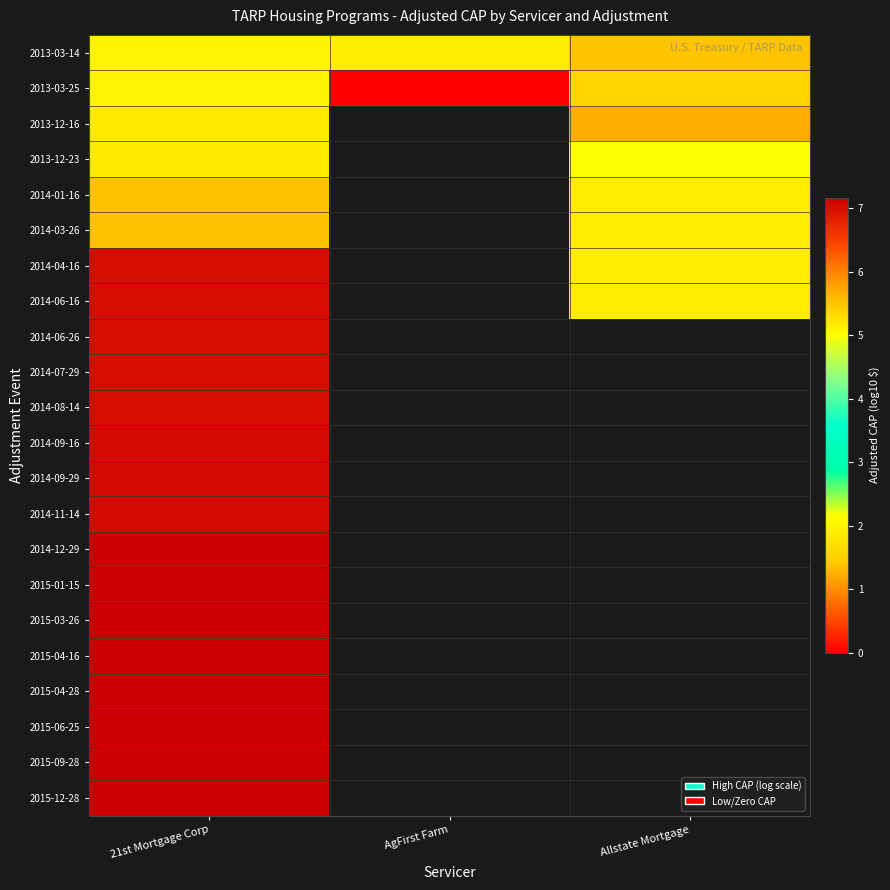

Rank the categories by 2014-01-16 value from lowest to highest.

21st Mortgage Corp, AgFirst Farm, Allstate Mortgage